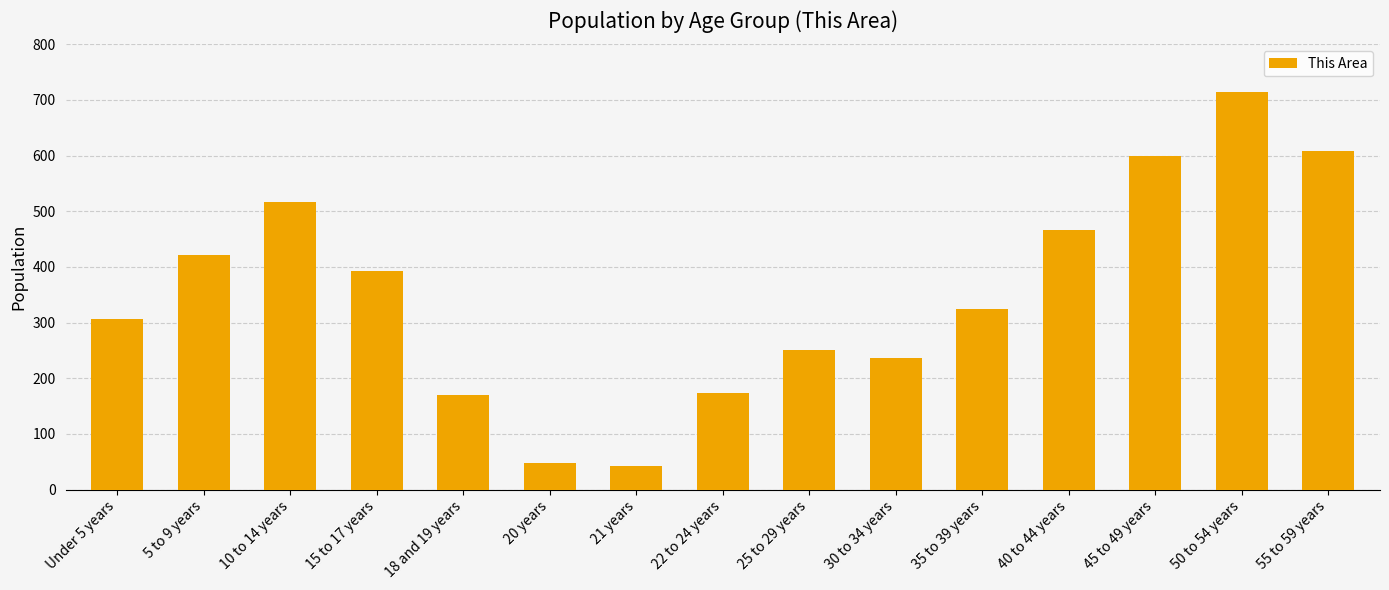

Where is the data nearest to the value 379?

15 to 17 years